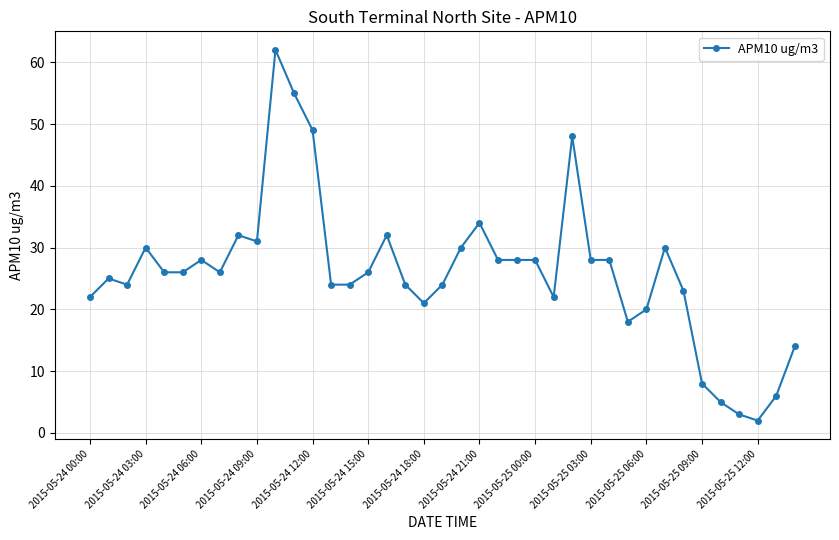

True or false: the data has more than 2 interior local peaks.

True